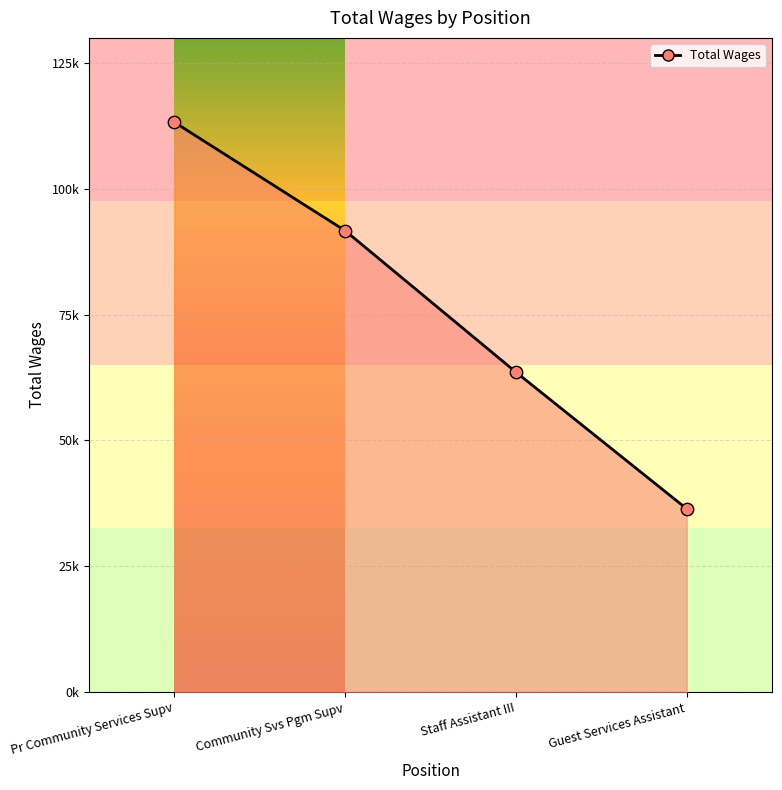

Between Staff Assistant III and Guest Services Assistant, which is larger?

Staff Assistant III